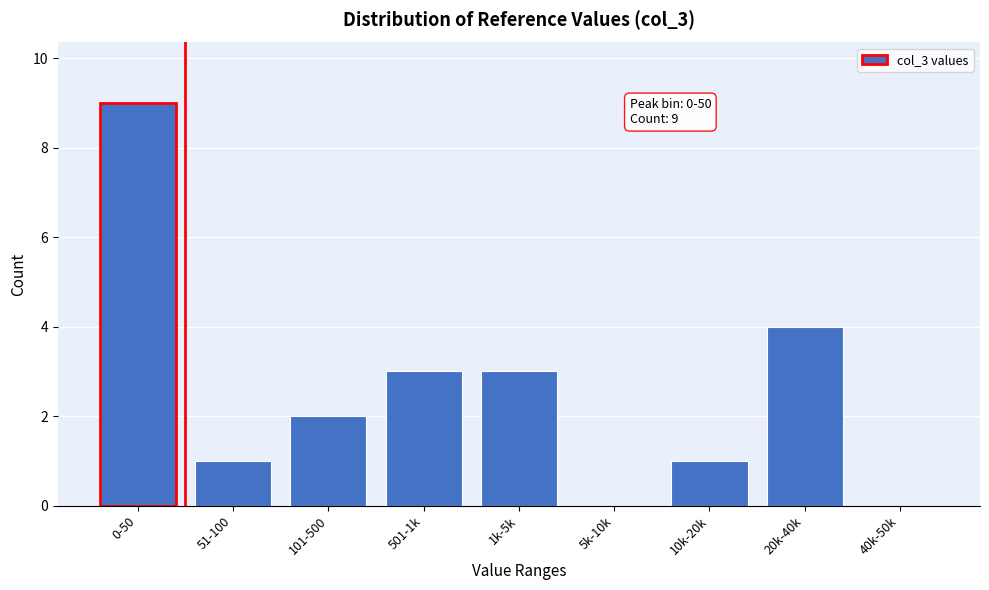

Reading left to right, extract all data points from this chart.

0-50=9	51-100=1	101-500=2	501-1k=3	1k-5k=3	5k-10k=0	10k-20k=1	20k-40k=4	40k-50k=0